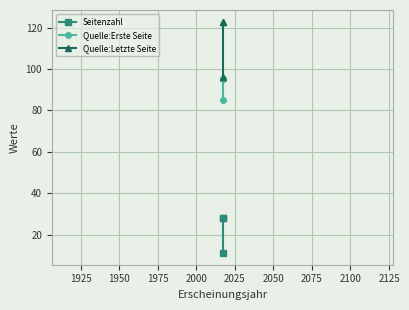

What is the difference between the maximum and minimum values in the Quelle:Letzte Seite series?

27